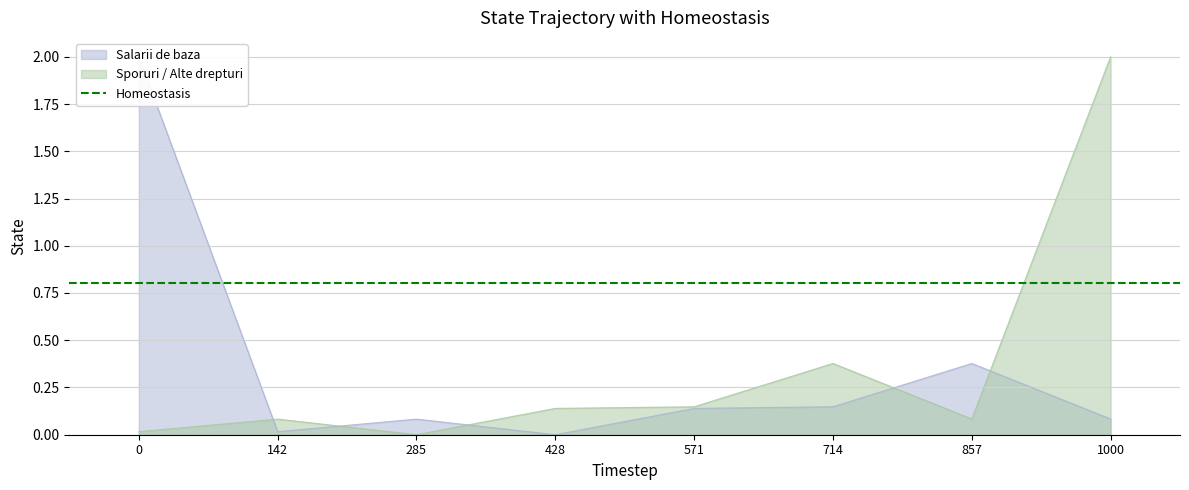

Is it true that Sporuri / Alte drepturi equals -0.6 at 285?

False